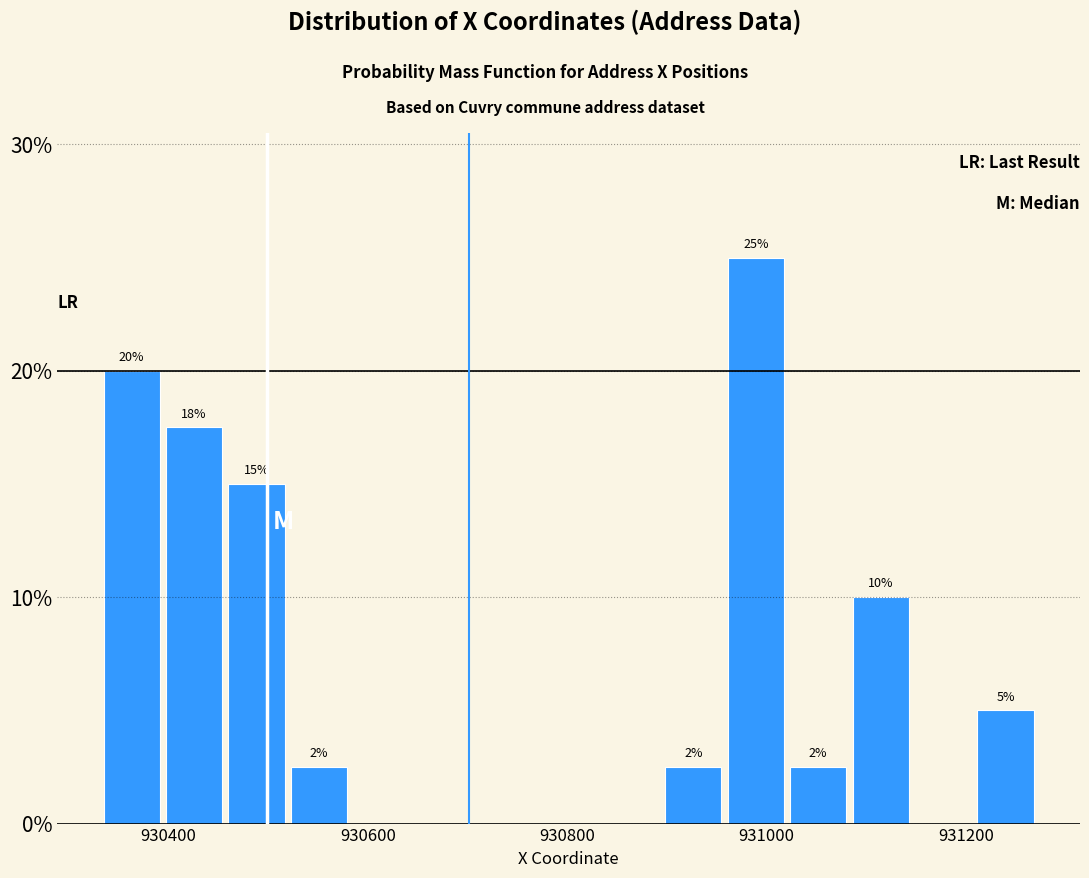

Around what value on the x-axis is the tallest bar? Give the approximate position of its centre, as read against the axis.

930980